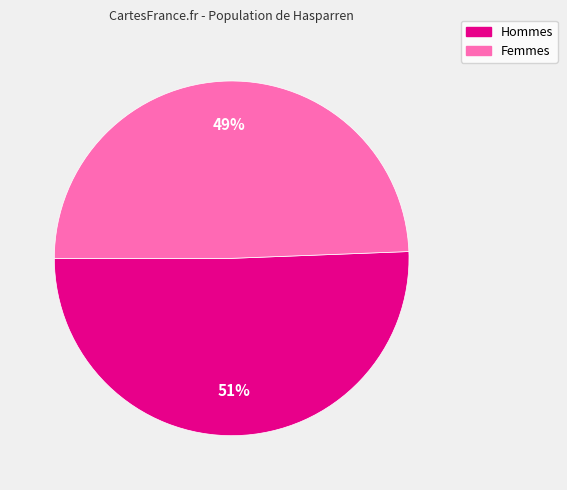

How many slices are in this pie chart?

2